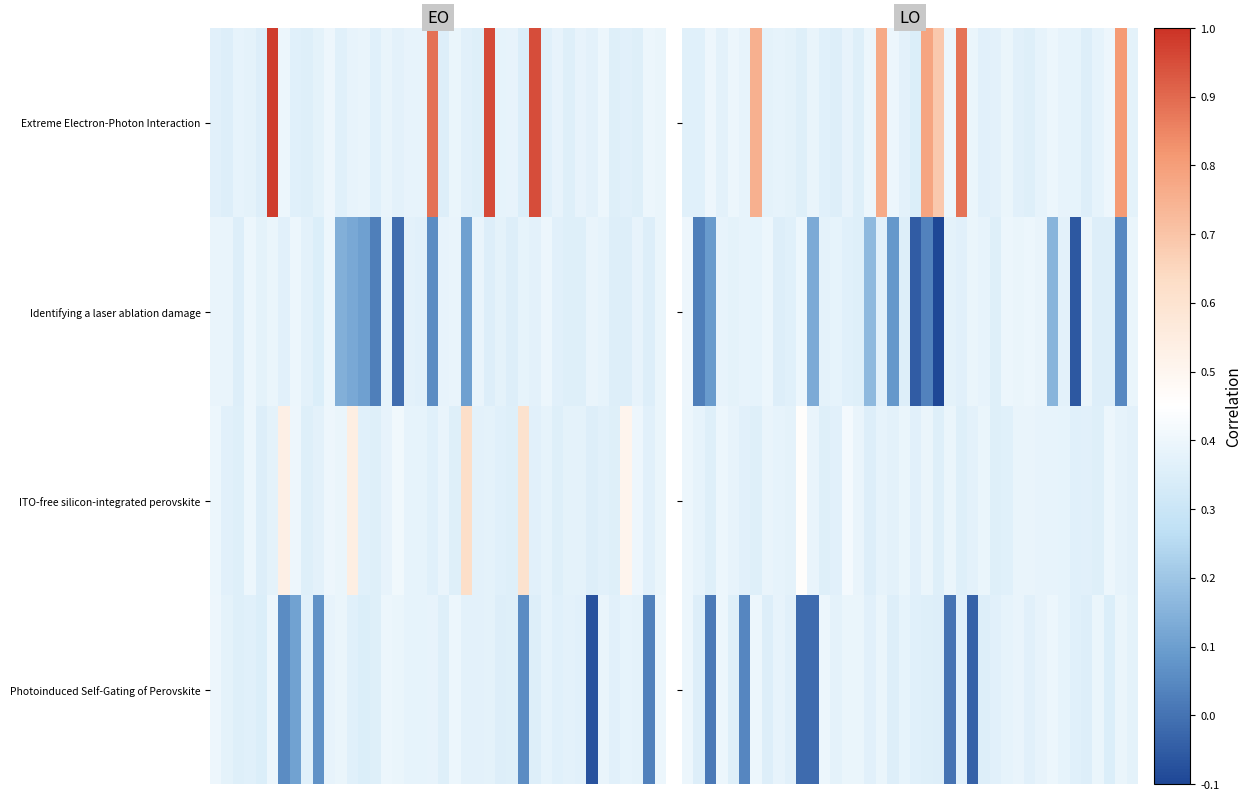

What is the maximum value for Photoinduced Self-Gating of Perovskite?

0.4